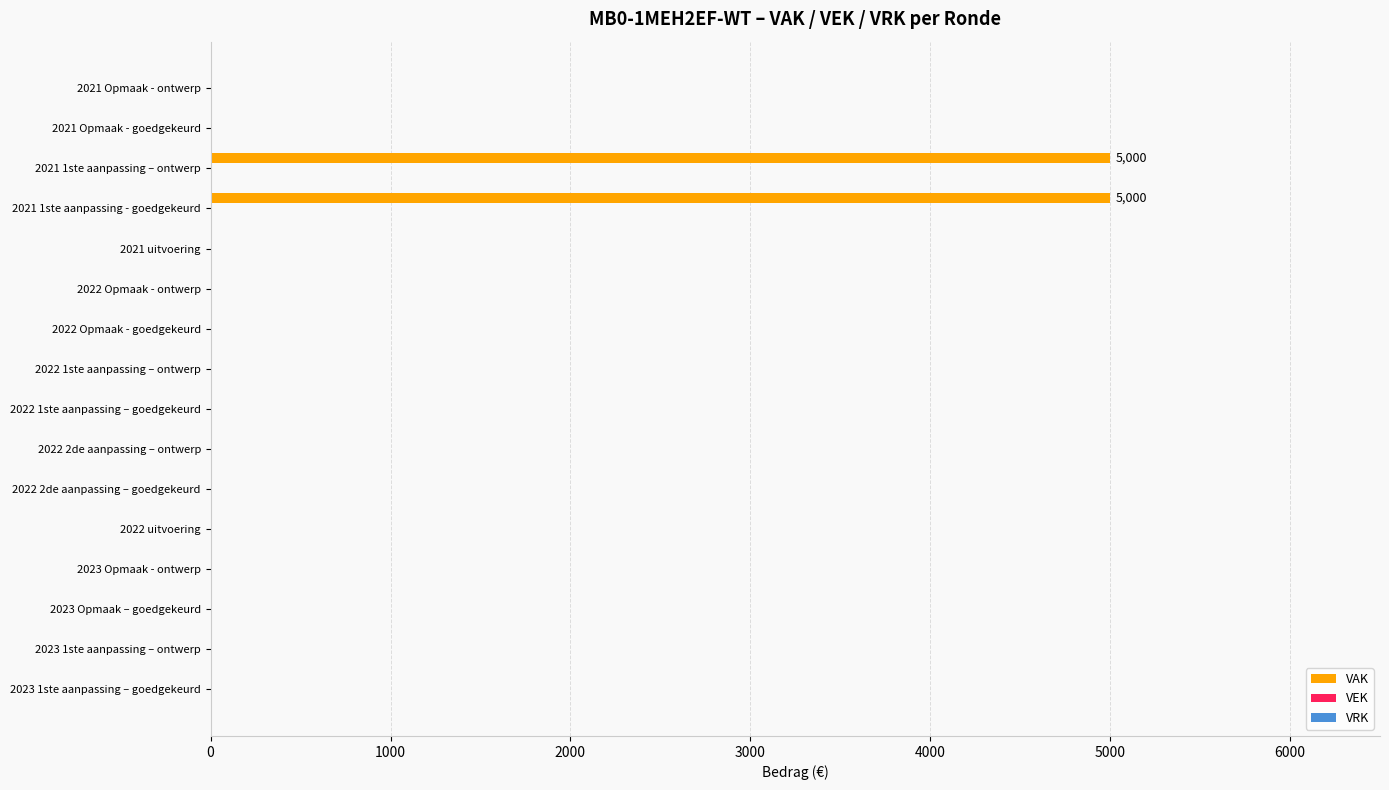

What is the sum of all values?

10000